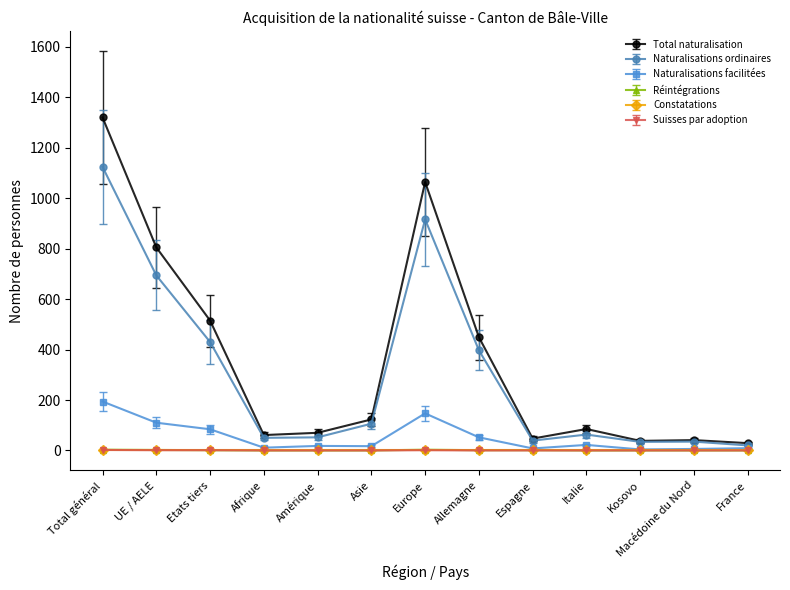

What is the value of the Naturalisations ordinaires point at the 4th from the left?

50